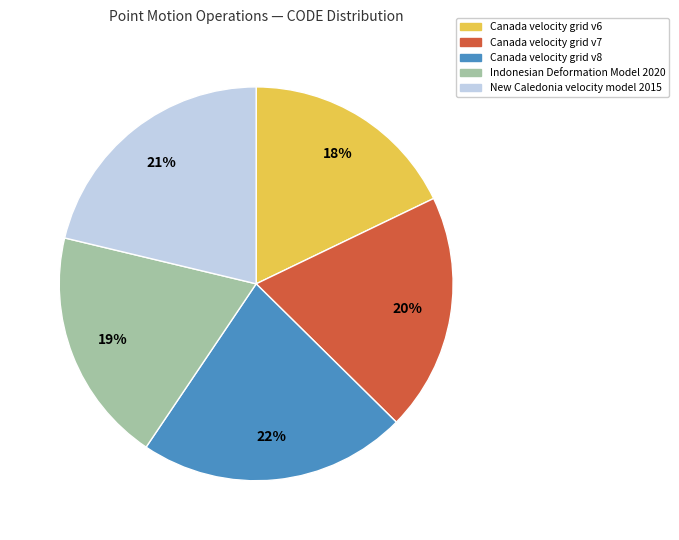

Do Indonesian Deformation Model 2020 and Canada velocity grid v8 together represent more than half of the pie?

No